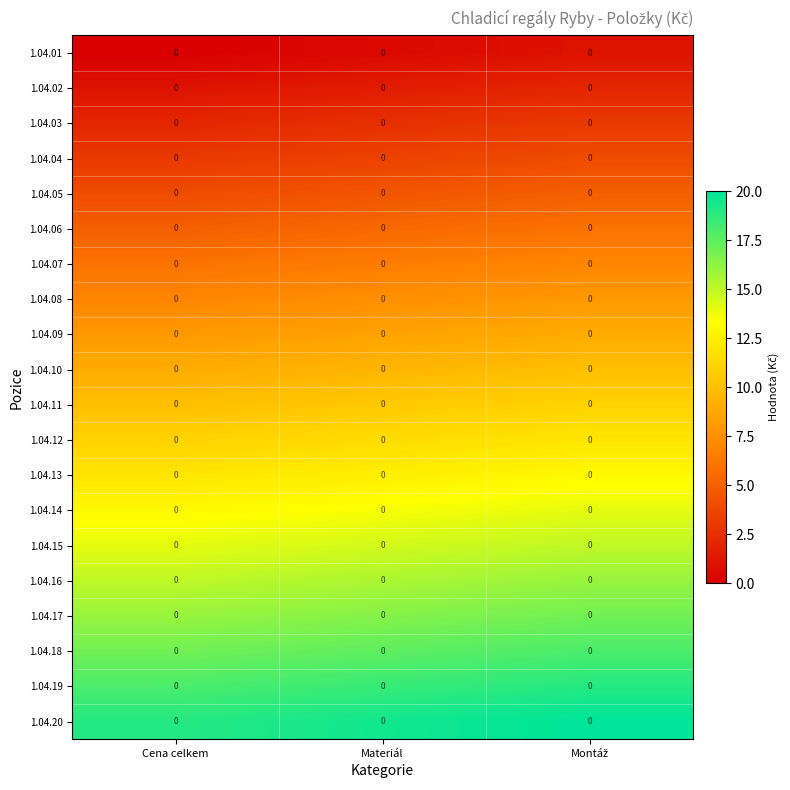

Between Materiál and Montáž, which series saw the biggest shift?

1.04.01